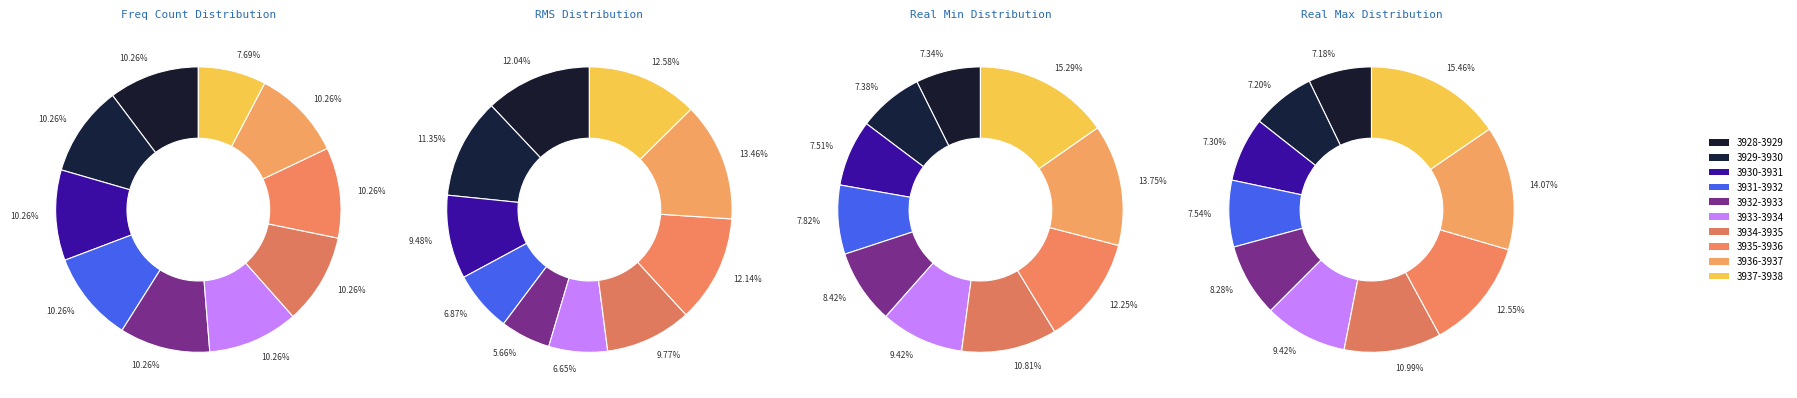

To the nearest percent, what is the difference between the largest and smallest slice percentages?

8%